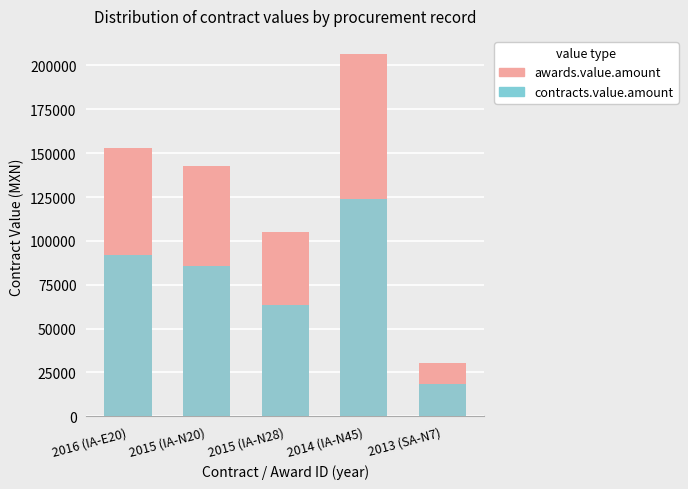

Between 2014 (IA-N45) and 2013 (SA-N7), which series saw the biggest shift?

awards.value.amount